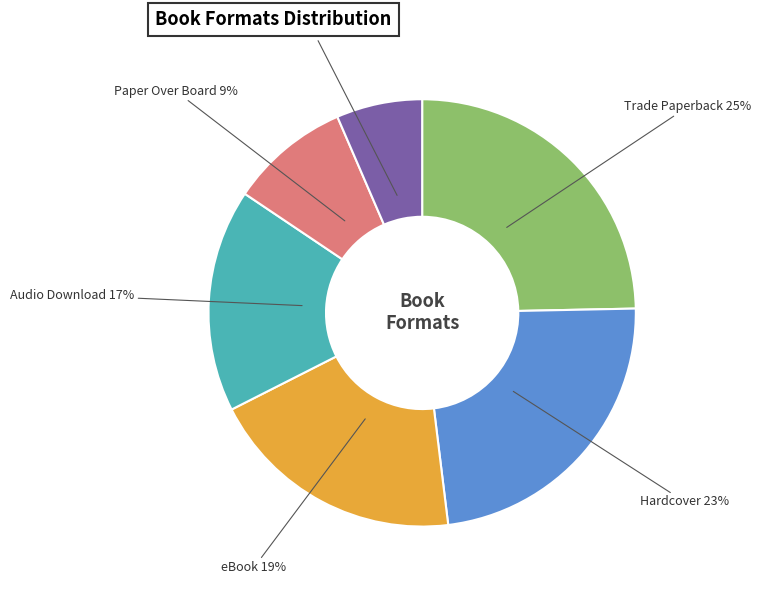

Is there any slice that represents more than half of the pie?

No